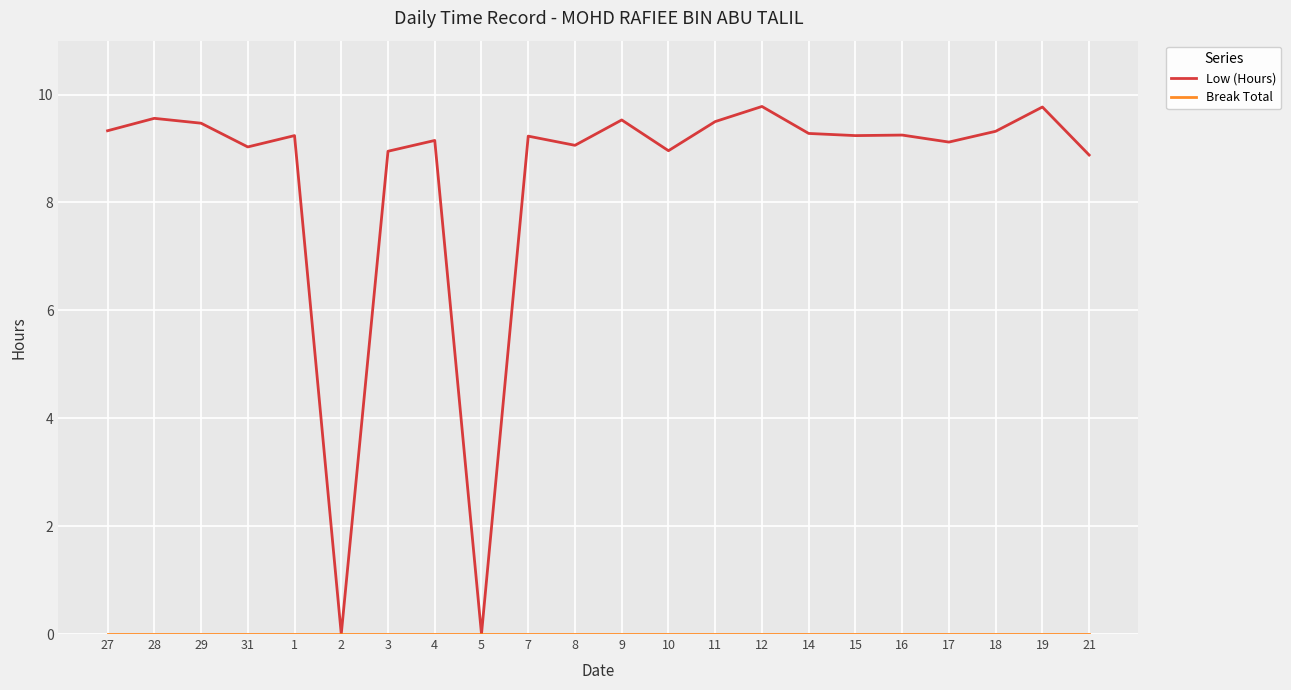

Which series has the largest total across all categories?

Low (Hours)